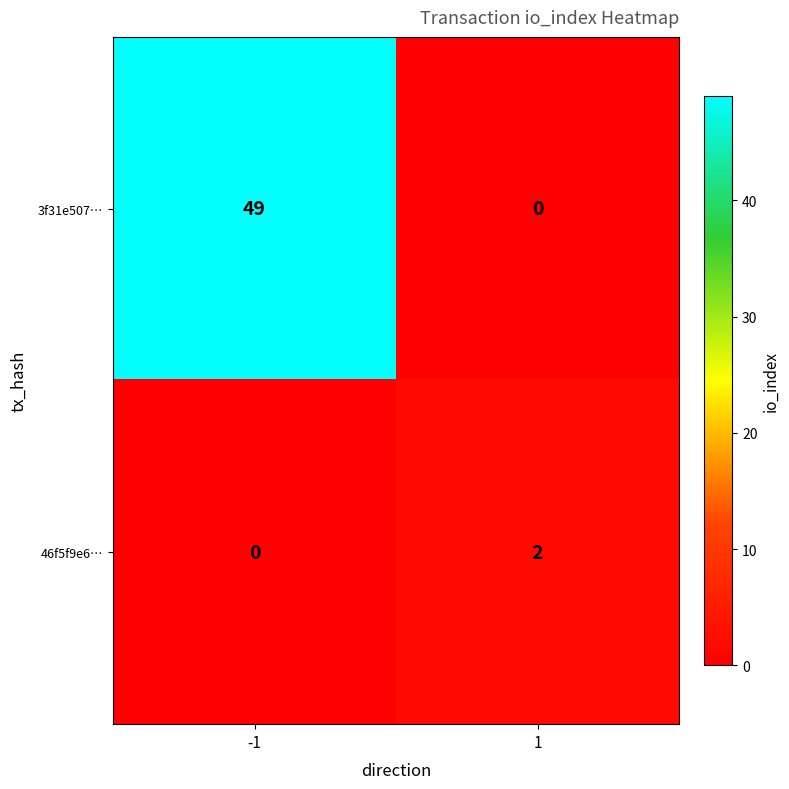

How many categories are shown in the chart?

2